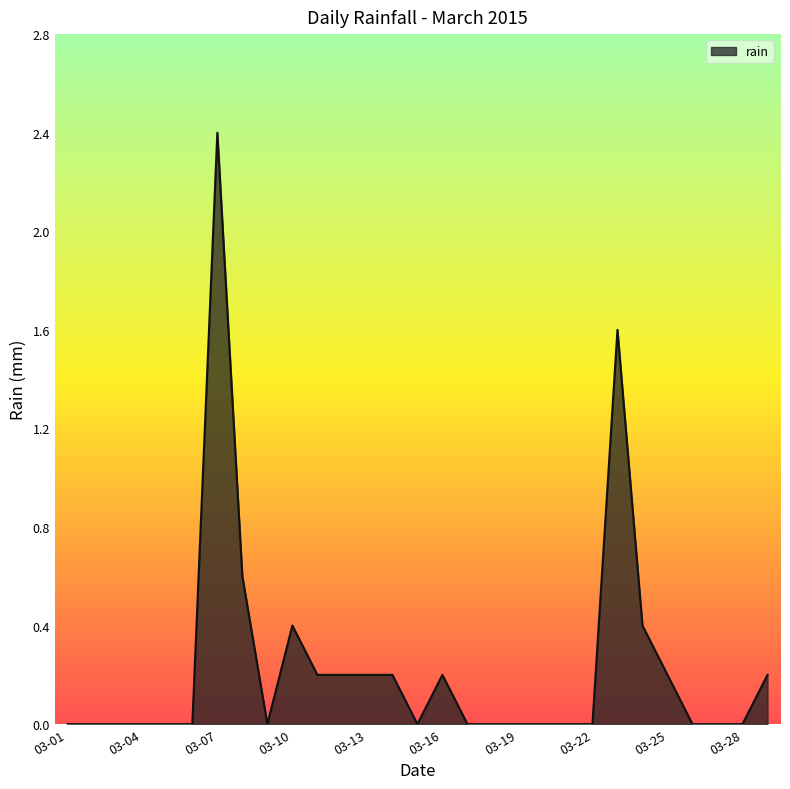

What is the difference between the maximum and minimum values?

2.4